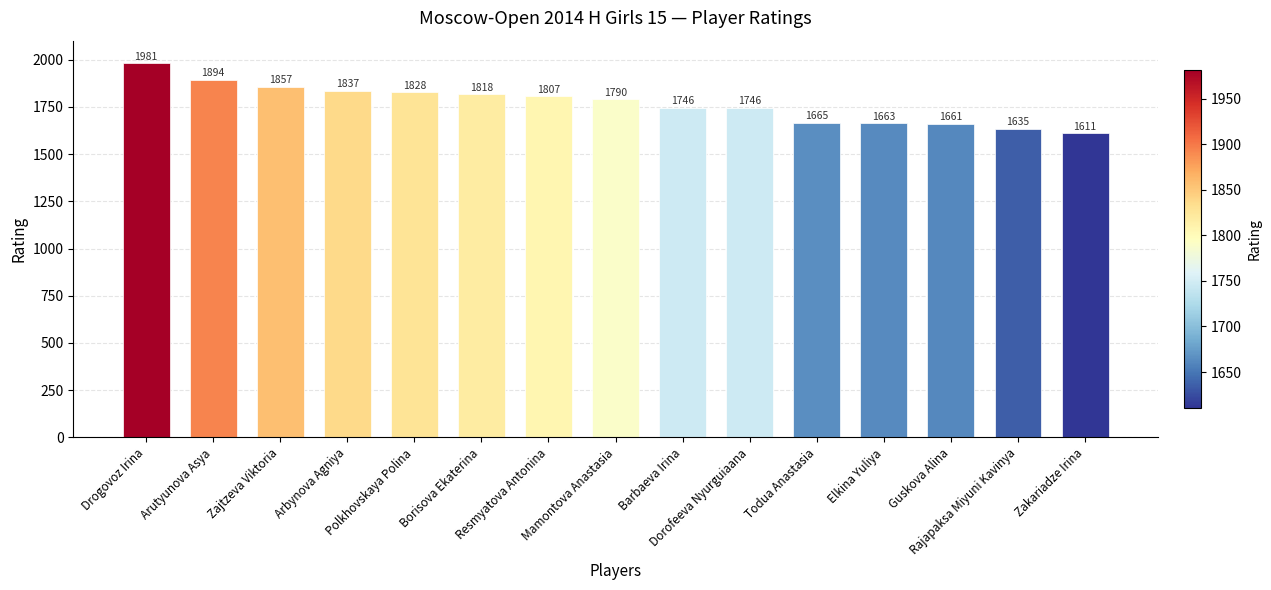

The value at Polkhovskaya Polina is 625. True or false?

False